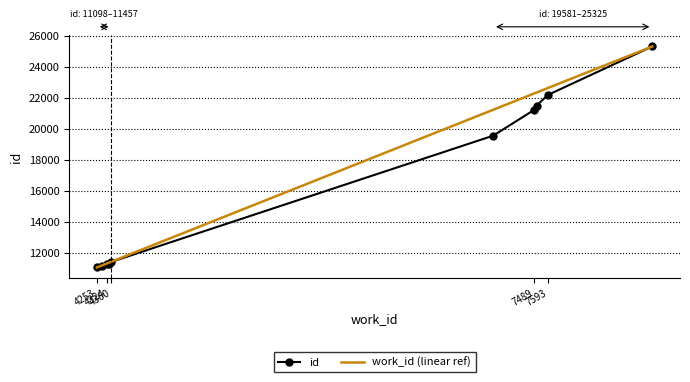

What is the greatest value displayed?

25325.0